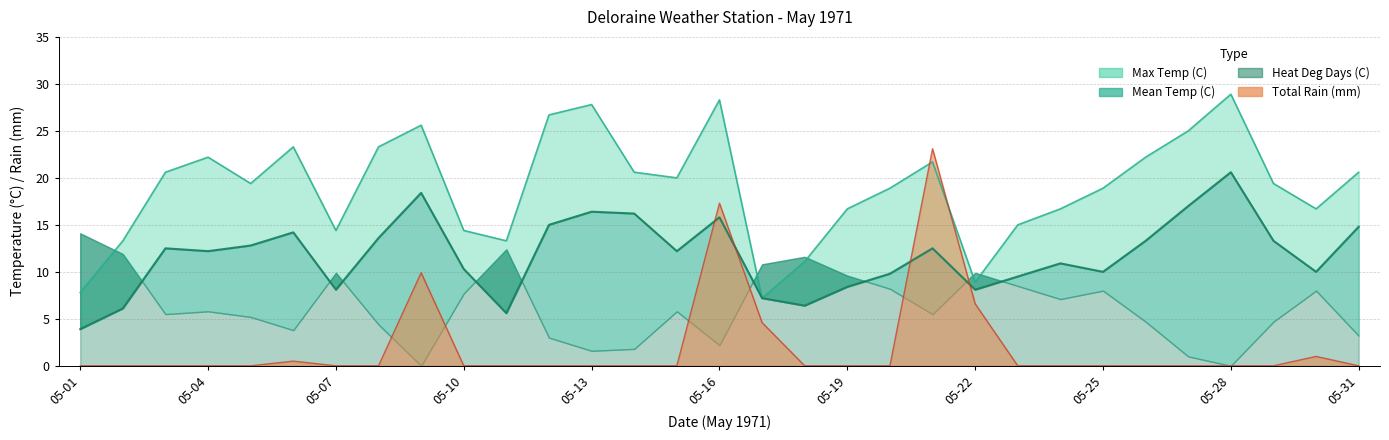

At which category is the sum across all series the highest?

05-16